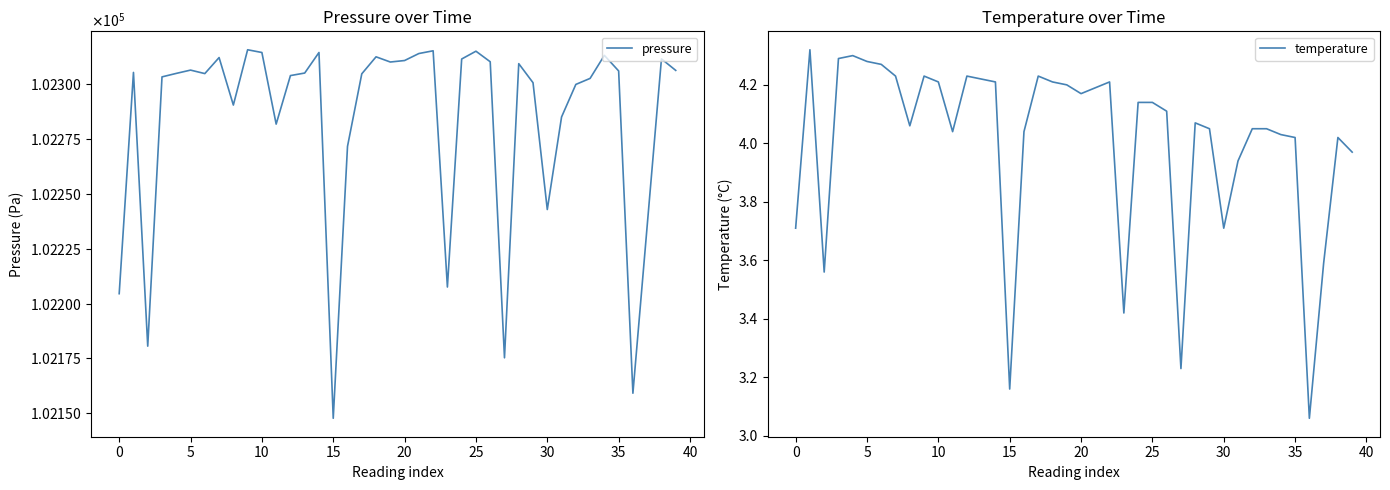

How many interior local peaks does the pressure series have?

11